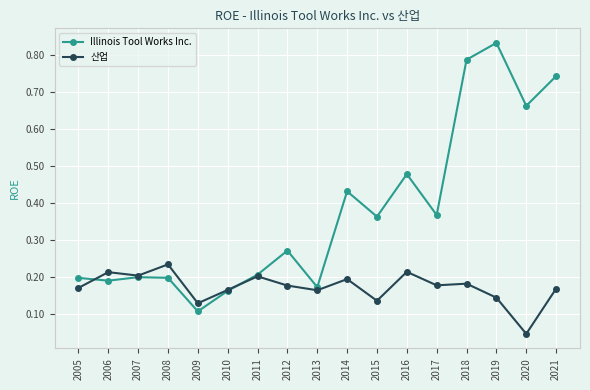

What are all the series names shown in the legend?

Illinois Tool Works Inc., 산업